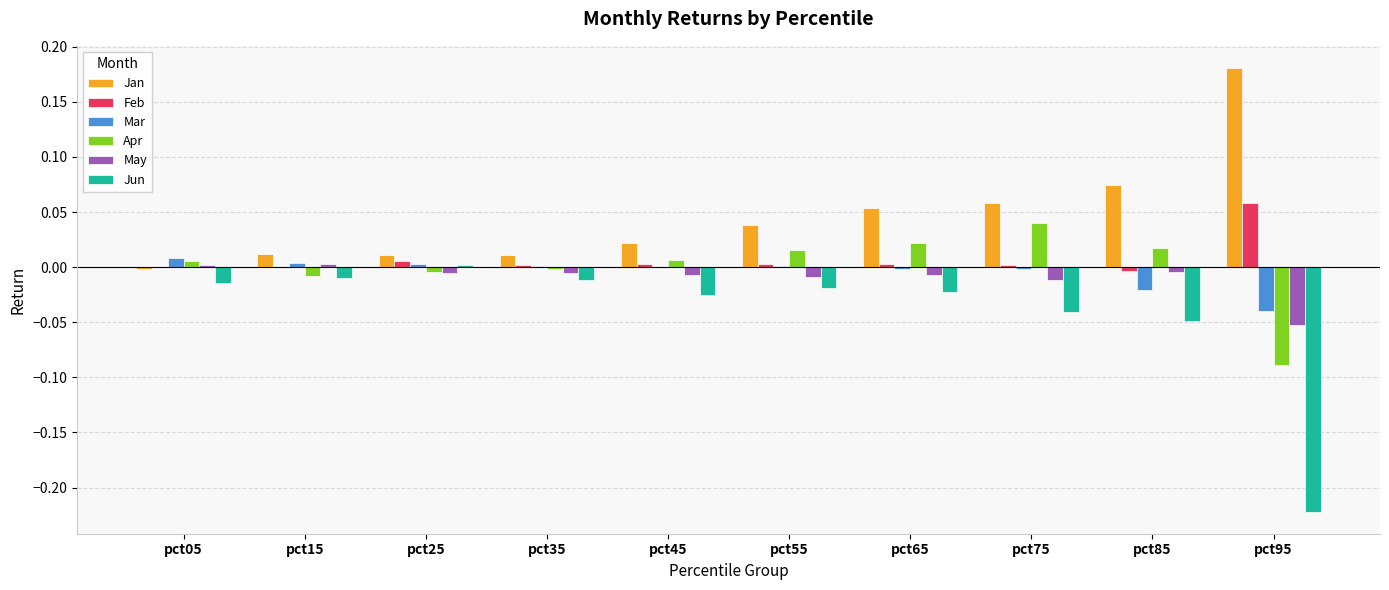

The value of Jun at pct95 is -0.3. True or false?

False